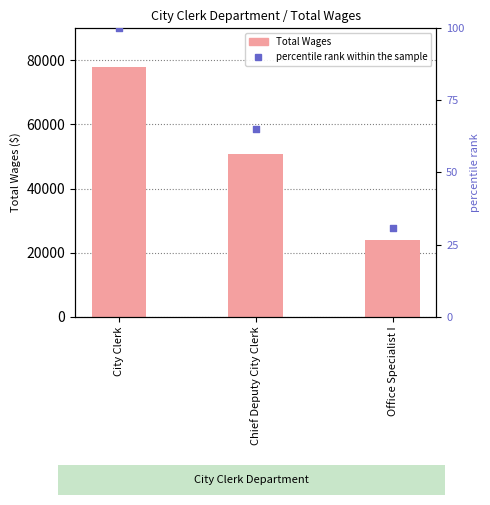

At which category is the sum across all series the highest?

City Clerk